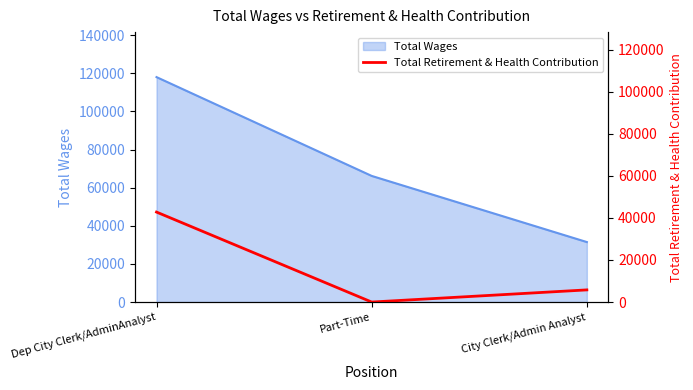

What position from the right is Part-Time?

2